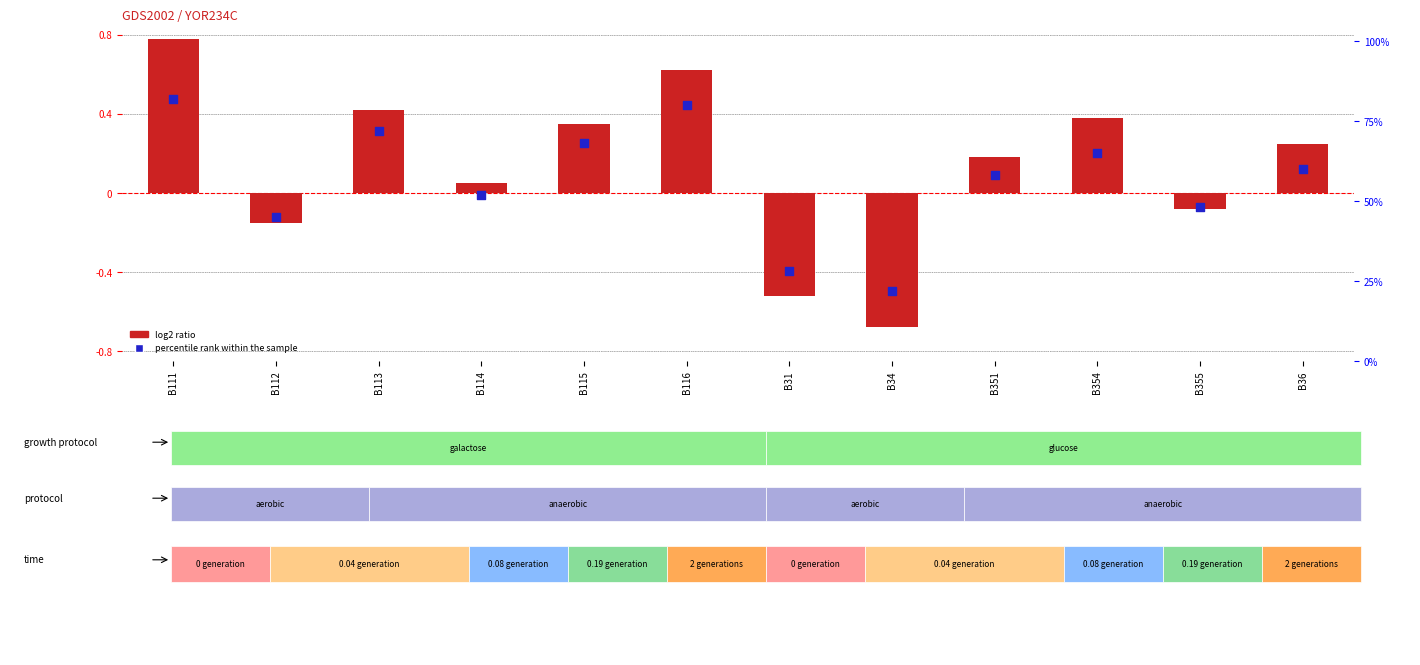

Is the value of percentile rank within the sample at B36 greater than the value of log2 ratio at B355?

Yes